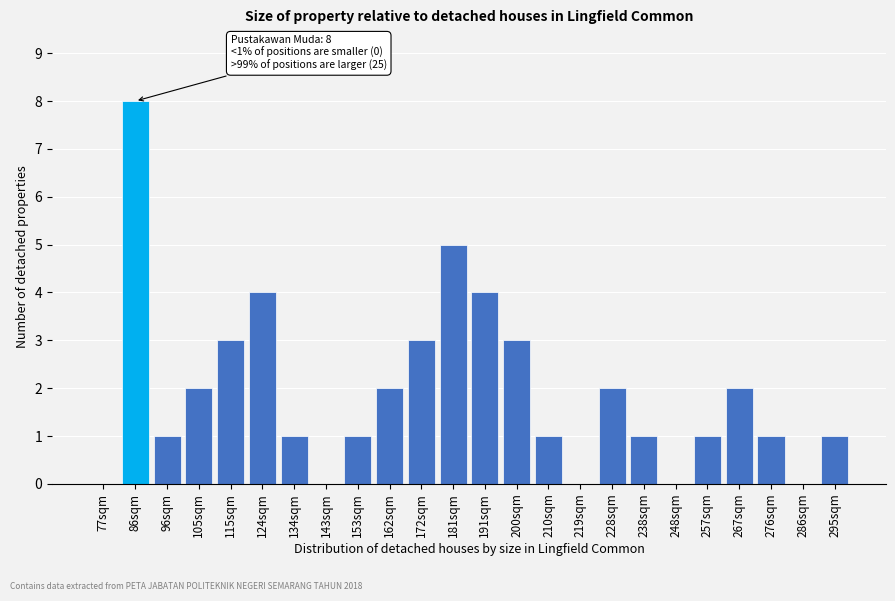

Reading right to left, extract all data points from this chart.

295sqm=1	286sqm=0	276sqm=1	267sqm=2	257sqm=1	248sqm=0	238sqm=1	228sqm=2	219sqm=0	210sqm=1	200sqm=3	191sqm=4	181sqm=5	172sqm=3	162sqm=2	153sqm=1	143sqm=0	134sqm=1	124sqm=4	115sqm=3	105sqm=2	96sqm=1	86sqm=8	77sqm=0